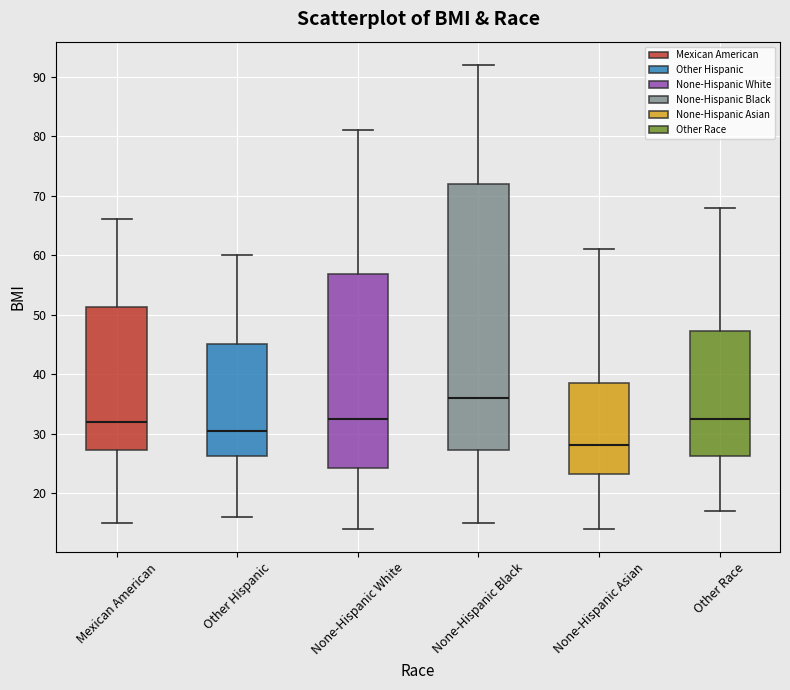

Reading left to right, read every box against the y-axis: the position of its median line, the range the box covers, and the ends of its whiskers. The values are not printed on the chart, so give them approximately, as read against the axis.

Mexican American: median 32, box 27 to 51, whiskers 15 to 66
Other Hispanic: median 31, box 26 to 45, whiskers 16 to 60
None-Hispanic White: median 33, box 24 to 57, whiskers 14 to 81
None-Hispanic Black: median 36, box 27 to 72, whiskers 15 to 92
None-Hispanic Asian: median 28, box 23 to 39, whiskers 14 to 61
Other Race: median 33, box 26 to 47, whiskers 17 to 68